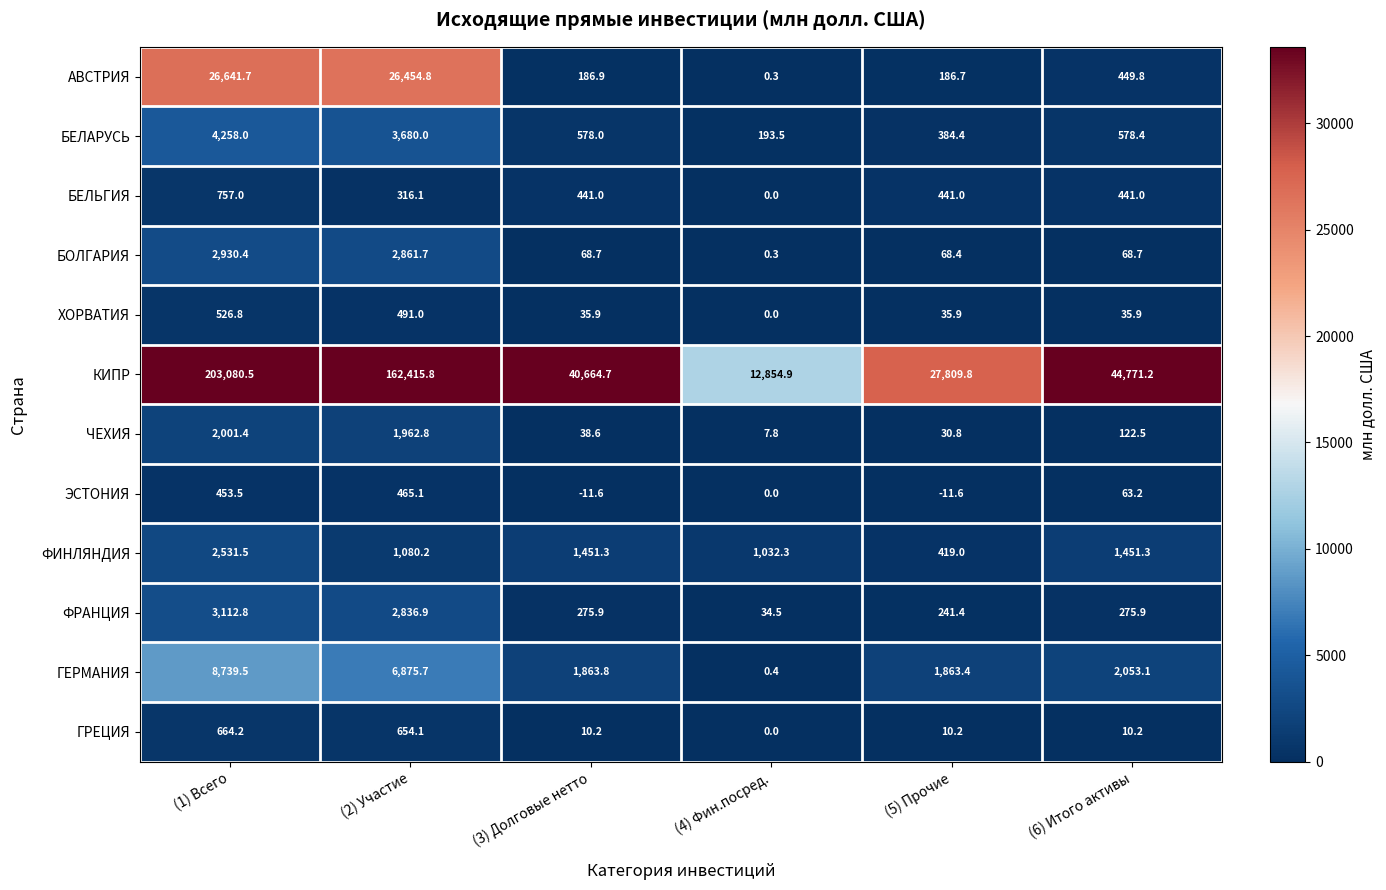

What is the sum of all ГРЕЦИЯ values?

1348.9